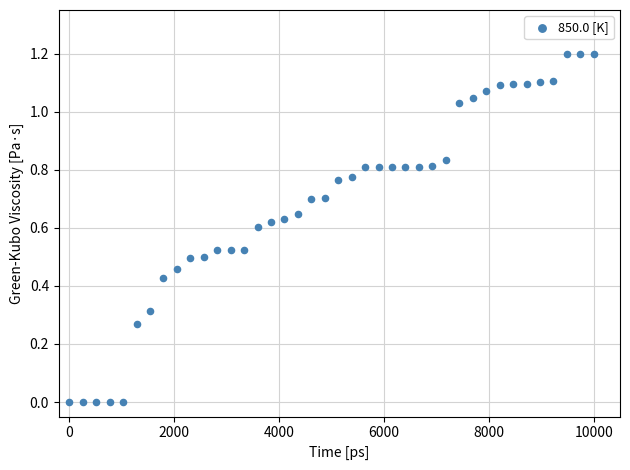

What is the range of X values (max minus min)?

10000.0